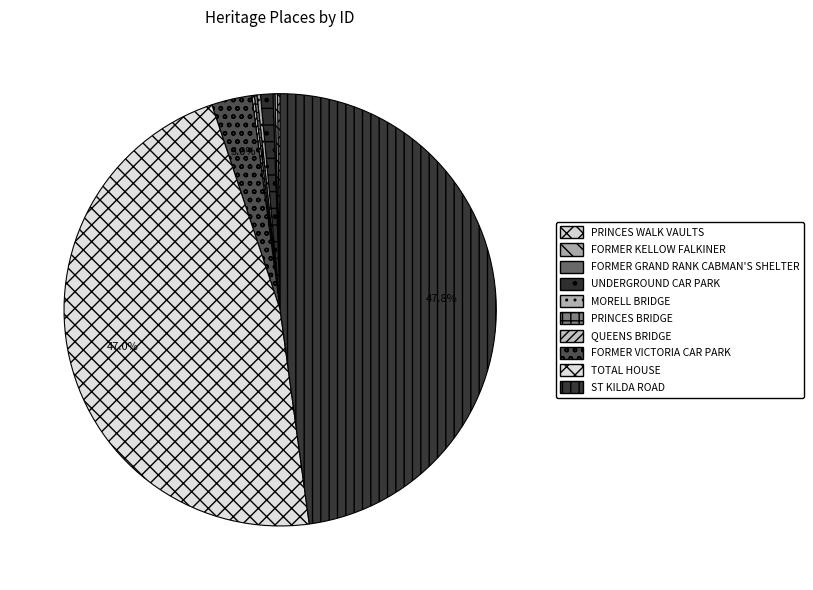

Is the sum of FORMER VICTORIA CAR PARK and UNDERGROUND CAR PARK greater than half?

No